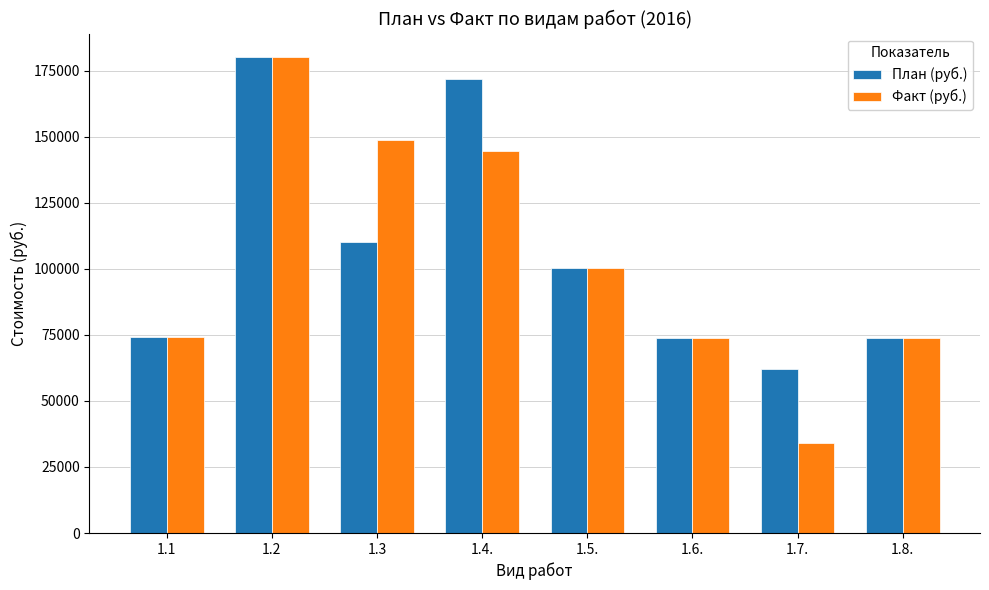

Where is Факт (руб.) nearest to the value 107170?

1.5.